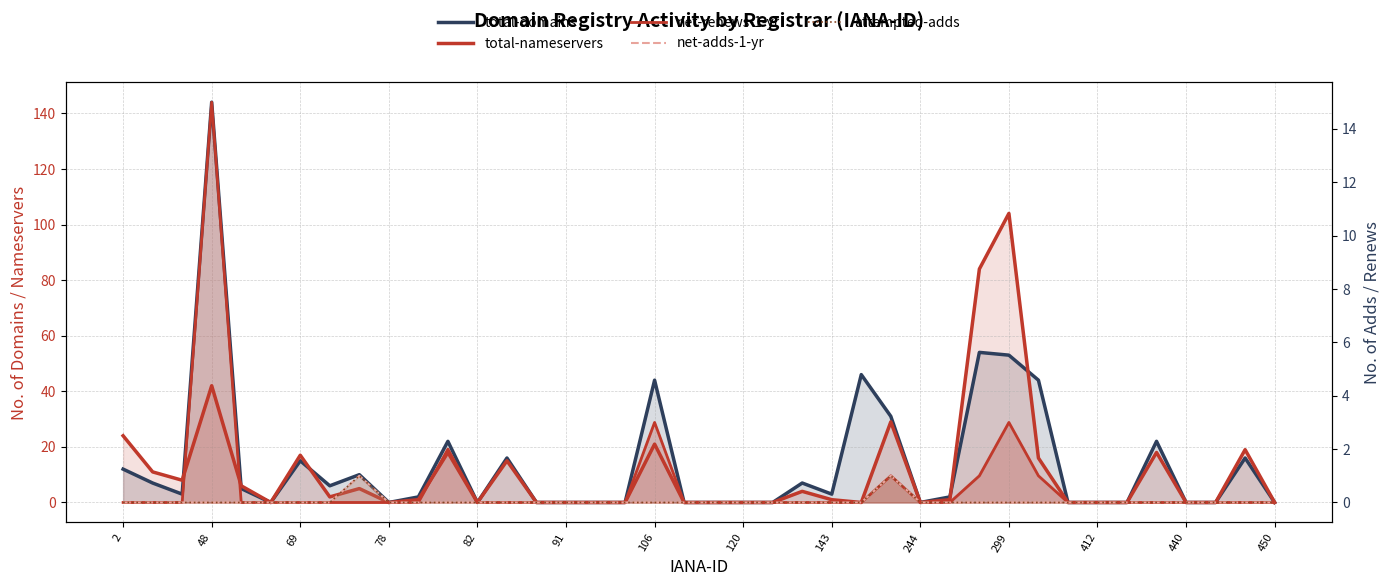

Is it true that net-renews-1-yr equals 8 at 299?

False